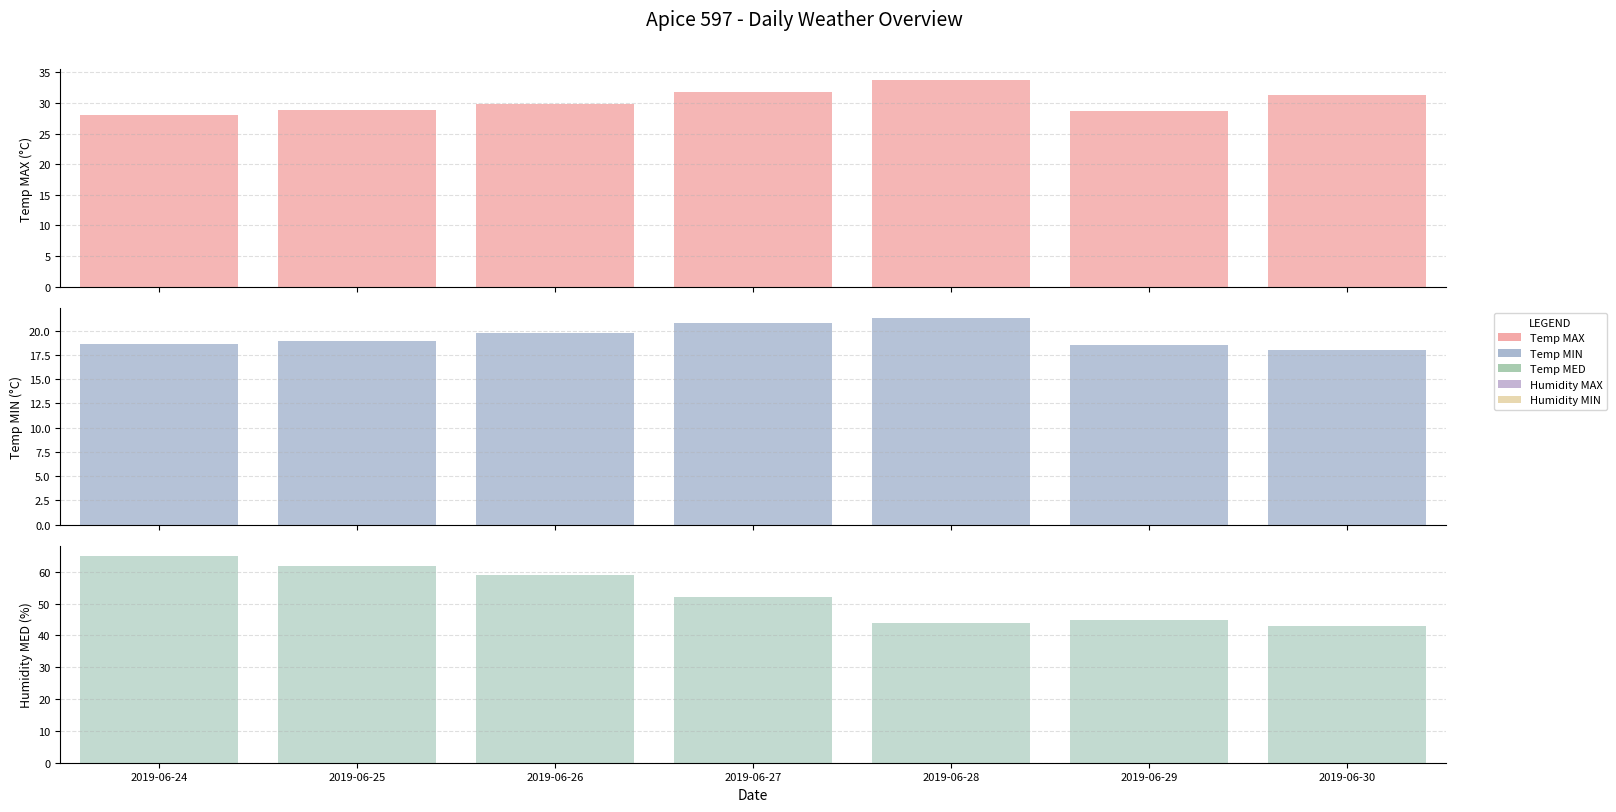

List the series in order of their overall mean, lowest first.

Temp MIN, Temp MAX, Humidity MED